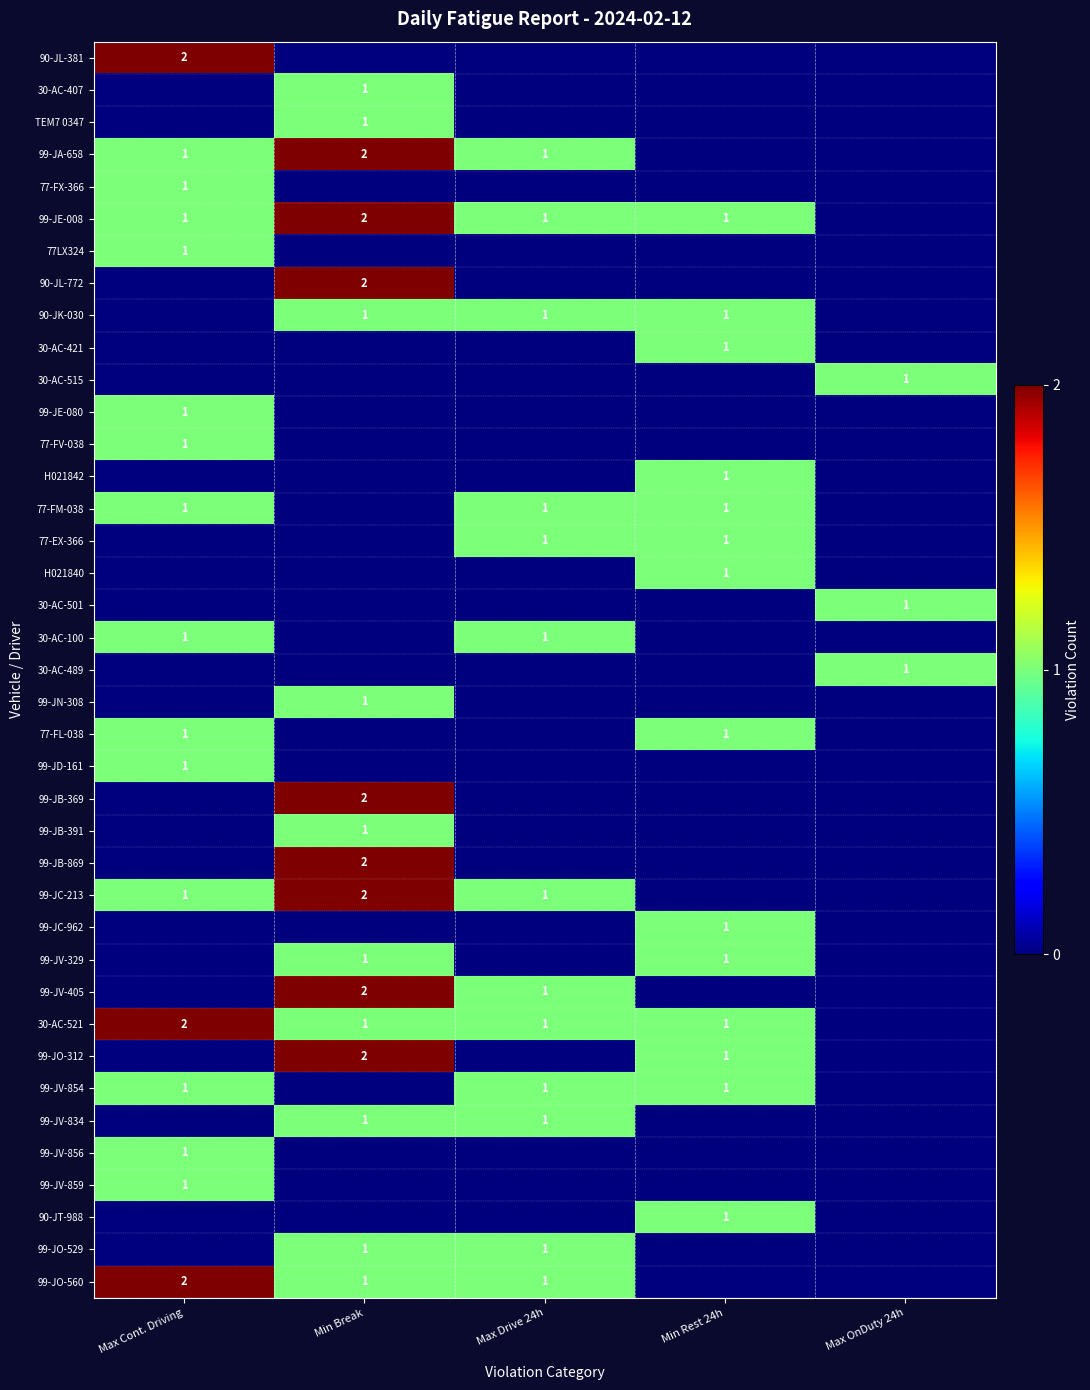

True or false: 99-JV-859 has a value of 1 at Max Cont. Driving.

True